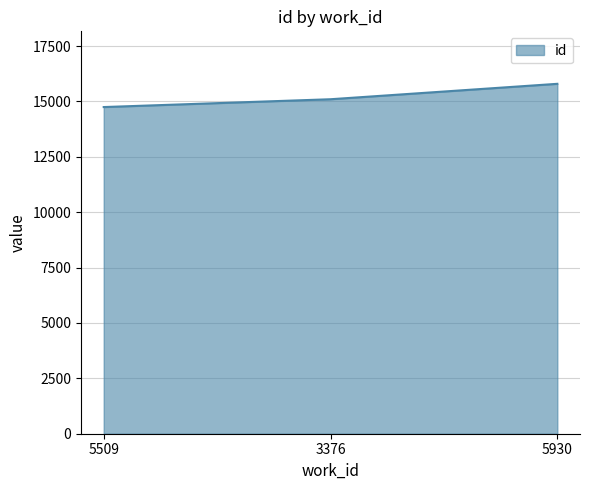

Does the chart display data point markers on the line(s)?

No